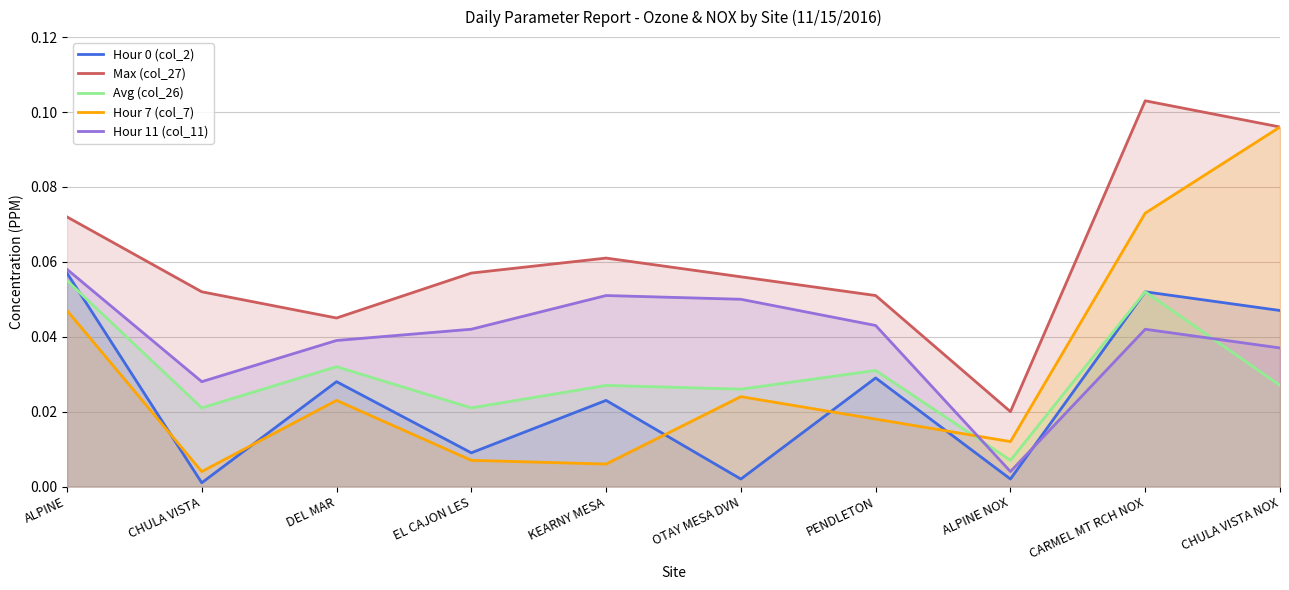

Reading left to right, list all the values displayed in this chart.

Hour 0 (col_2): ALPINE=0.1	CHULA VISTA=0.0	DEL MAR=0.0	EL CAJON LES=0.0	KEARNY MESA=0.0	OTAY MESA DVN=0.0	PENDLETON=0.0	ALPINE NOX=0.0	CARMEL MT RCH NOX=0.1	CHULA VISTA NOX=0.0
Max (col_27): ALPINE=0.1	CHULA VISTA=0.1	DEL MAR=0.0	EL CAJON LES=0.1	KEARNY MESA=0.1	OTAY MESA DVN=0.1	PENDLETON=0.1	ALPINE NOX=0.0	CARMEL MT RCH NOX=0.1	CHULA VISTA NOX=0.1
Avg (col_26): ALPINE=0.1	CHULA VISTA=0.0	DEL MAR=0.0	EL CAJON LES=0.0	KEARNY MESA=0.0	OTAY MESA DVN=0.0	PENDLETON=0.0	ALPINE NOX=0.0	CARMEL MT RCH NOX=0.1	CHULA VISTA NOX=0.0
Hour 7 (col_7): ALPINE=0.0	CHULA VISTA=0.0	DEL MAR=0.0	EL CAJON LES=0.0	KEARNY MESA=0.0	OTAY MESA DVN=0.0	PENDLETON=0.0	ALPINE NOX=0.0	CARMEL MT RCH NOX=0.1	CHULA VISTA NOX=0.1
Hour 11 (col_11): ALPINE=0.1	CHULA VISTA=0.0	DEL MAR=0.0	EL CAJON LES=0.0	KEARNY MESA=0.1	OTAY MESA DVN=0.1	PENDLETON=0.0	ALPINE NOX=0.0	CARMEL MT RCH NOX=0.0	CHULA VISTA NOX=0.0